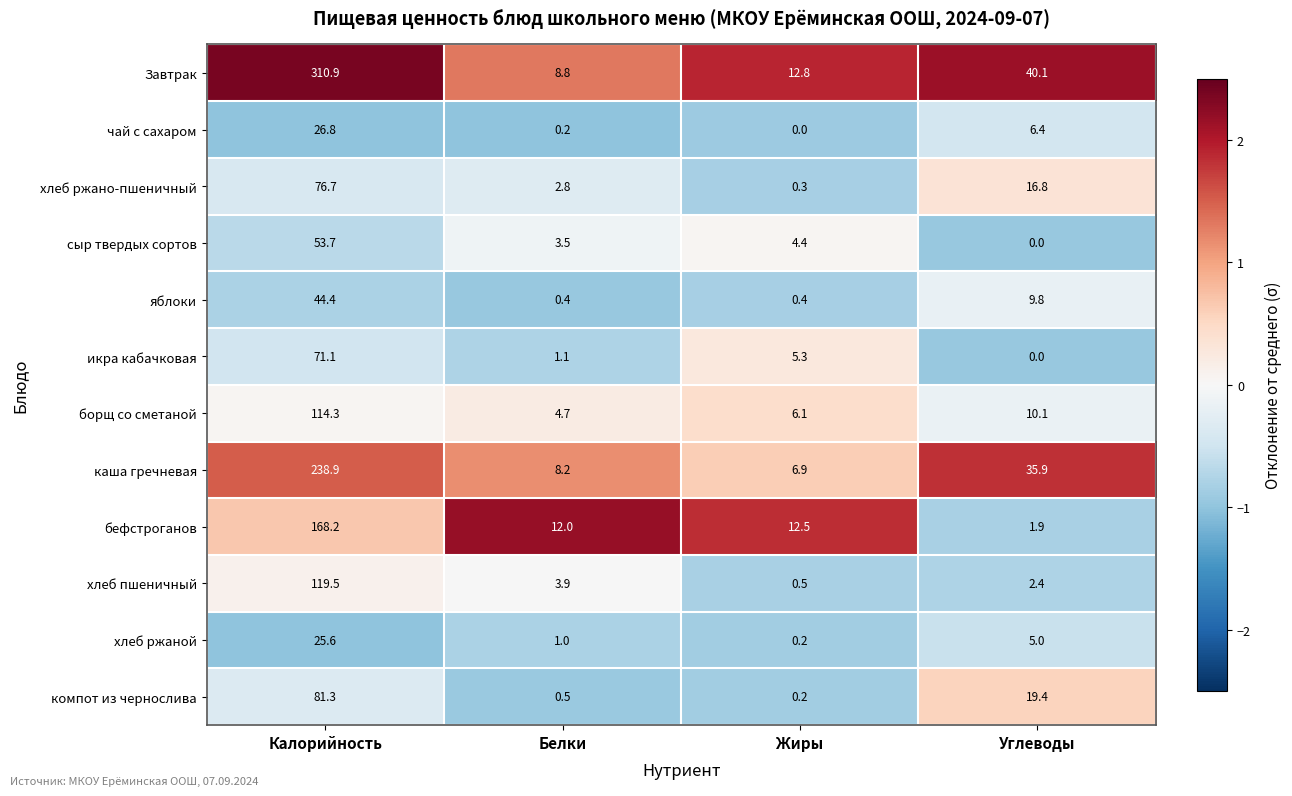

Which series has the largest total across all categories?

Завтрак